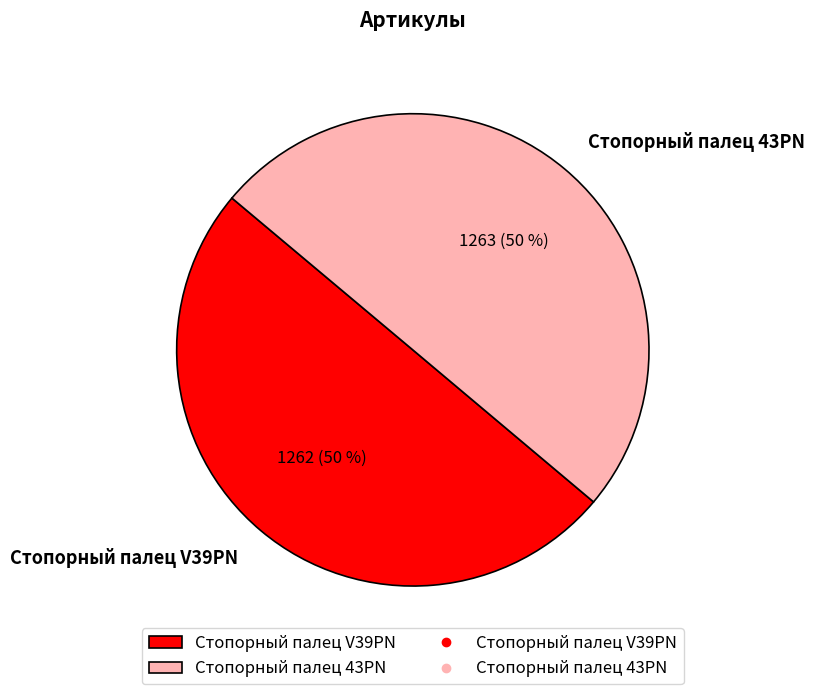

To the nearest percent, what portion does Стопорный палец V39PN represent?

50%